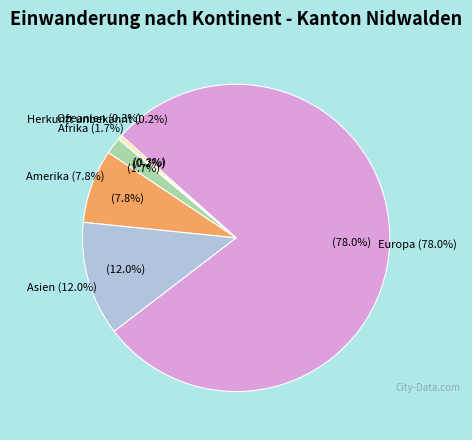

What percentage is the Europa slice, to the nearest percent?

78%